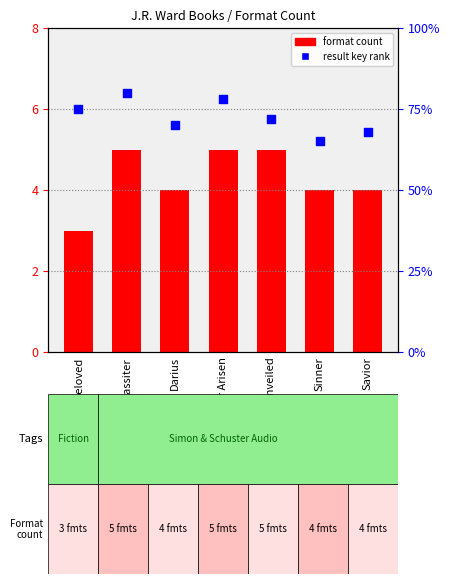

At which category is the sum across all series the highest?

Lassiter